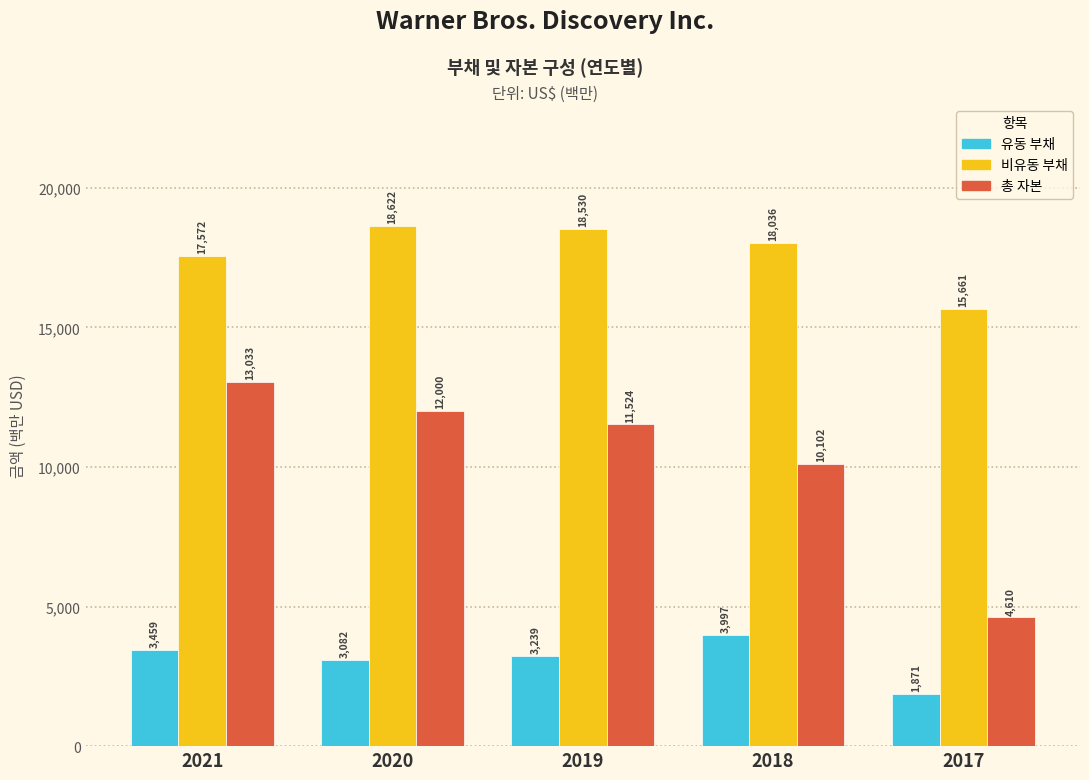

Reading right to left, list all the values displayed in this chart.

유동 부채: 1871	3997	3239	3082	3459
비유동 부채: 15661	18036	18530	18622	17572
총 자본: 4610	10102	11524	12000	13033